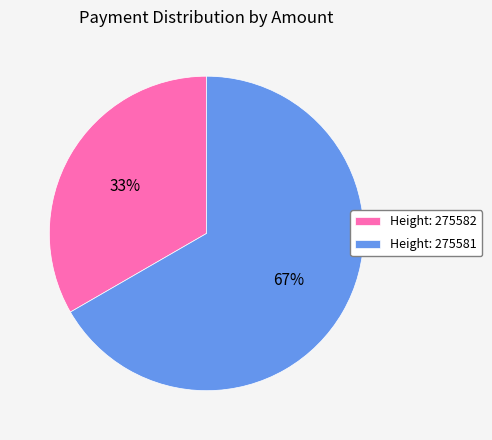

Is it true that Height: 275582 is 44% of the pie?

False